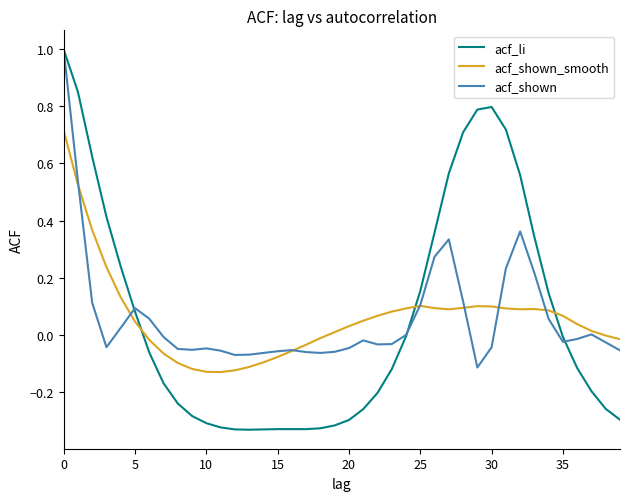

What is the greatest value displayed?

1.0